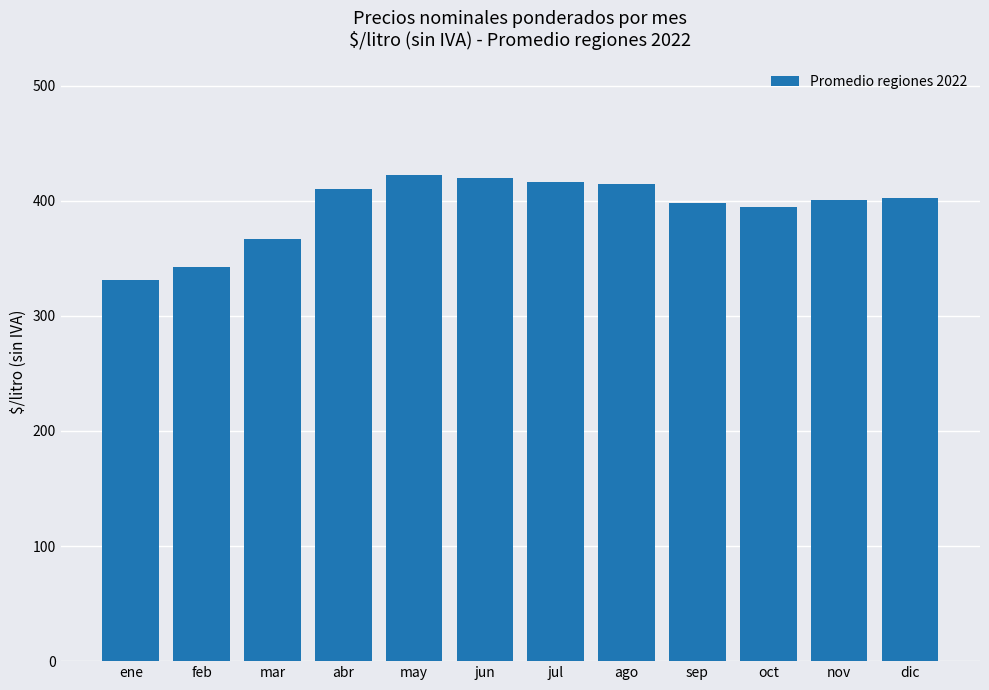

Count the number of data series in this chart.

1